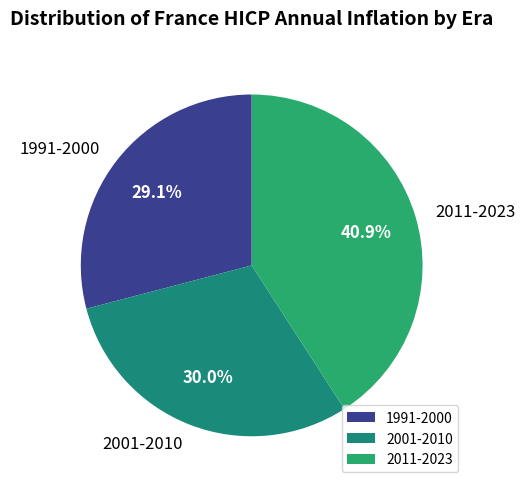

How many segments does this pie chart have?

3